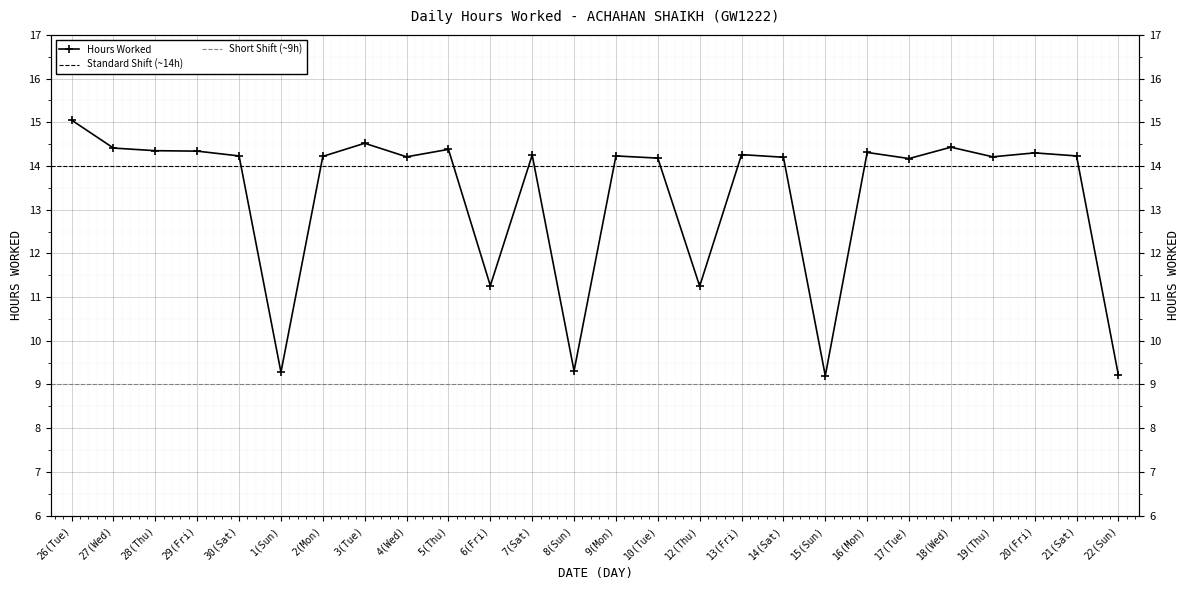

What is the change in value from 29(Fri) to 22(Sun)?

-5.1